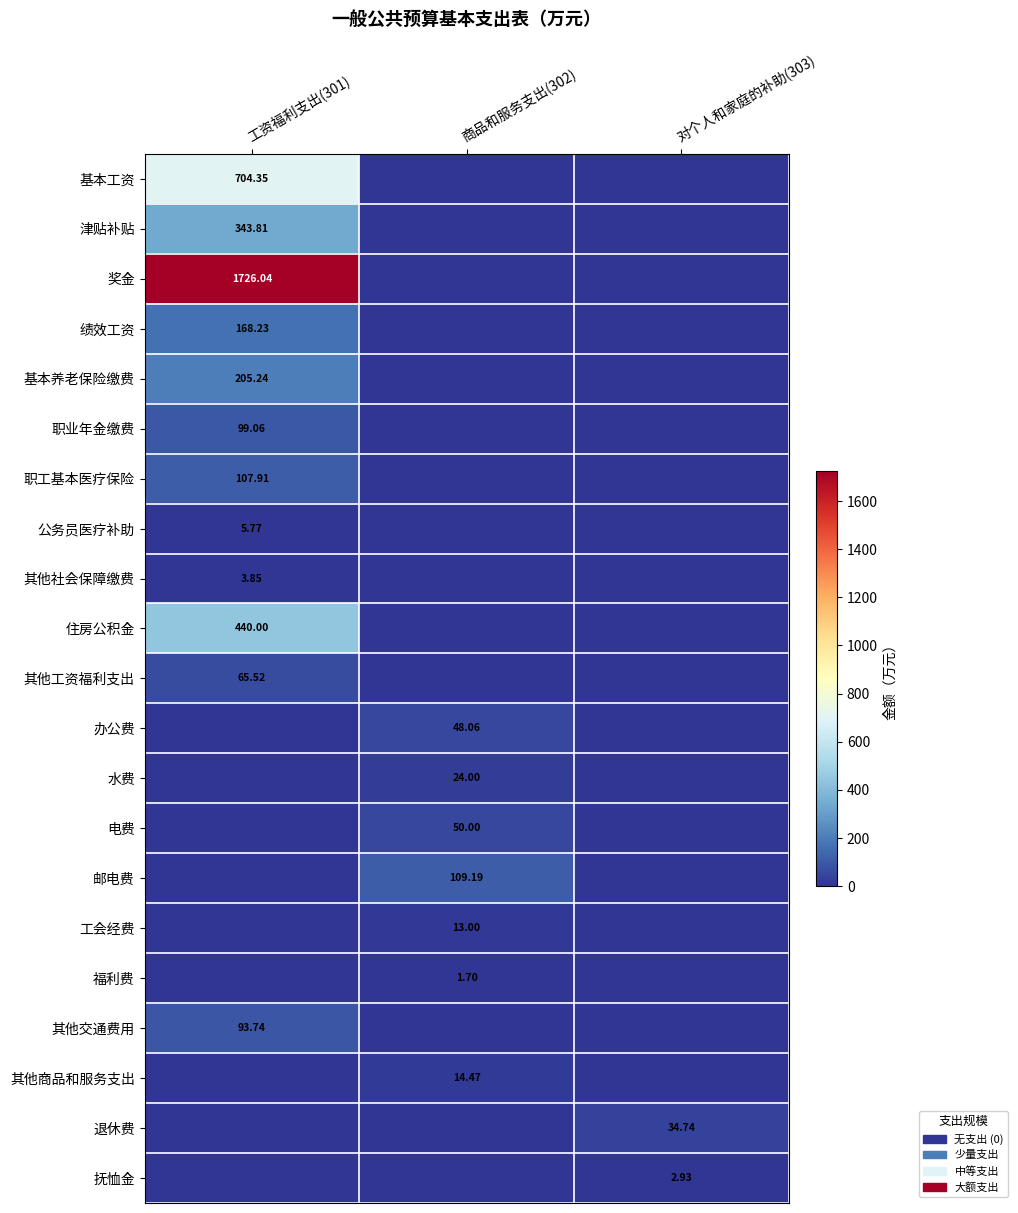

Rank the series at 对个人和家庭的补助(303) from lowest to highest value.

基本工资, 津贴补贴, 奖金, 绩效工资, 基本养老保险缴费, 职业年金缴费, 职工基本医疗保险, 公务员医疗补助, 其他社会保障缴费, 住房公积金, 其他工资福利支出, 办公费, 水费, 电费, 邮电费, 工会经费, 福利费, 其他交通费用, 其他商品和服务支出, 抚恤金, 退休费